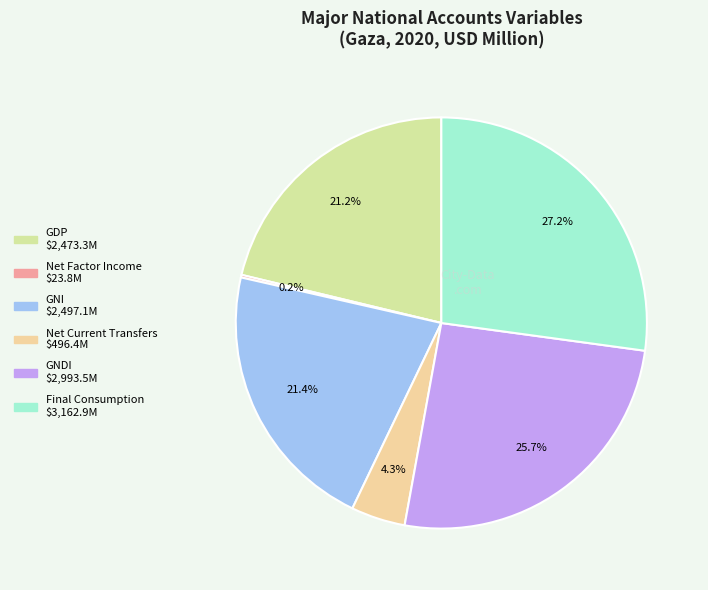

Does any single category account for the majority?

No